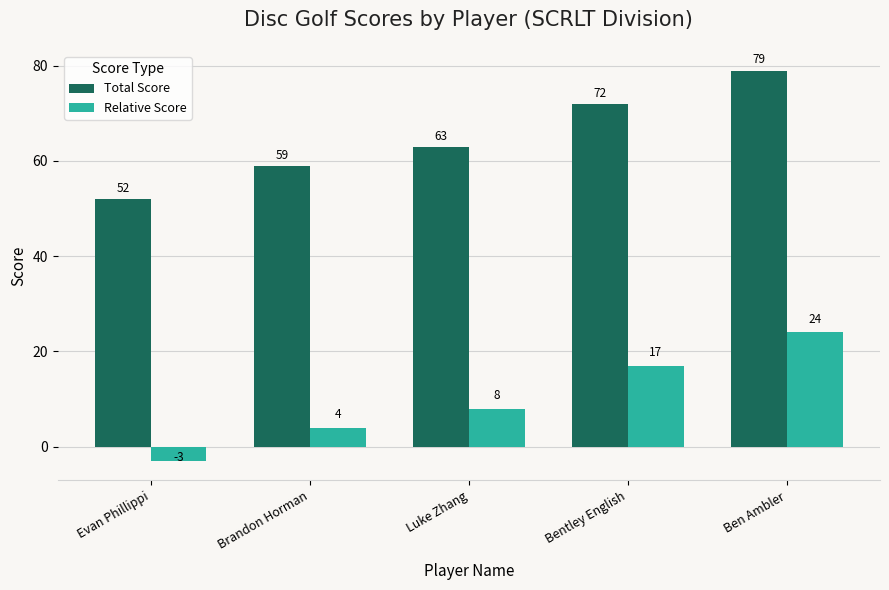

Reading right to left, what are all the values shown in this chart?

Total Score: Ben Ambler=79	Bentley English=72	Luke Zhang=63	Brandon Horman=59	Evan Phillippi=52
Relative Score: Ben Ambler=24	Bentley English=17	Luke Zhang=8	Brandon Horman=4	Evan Phillippi=-3